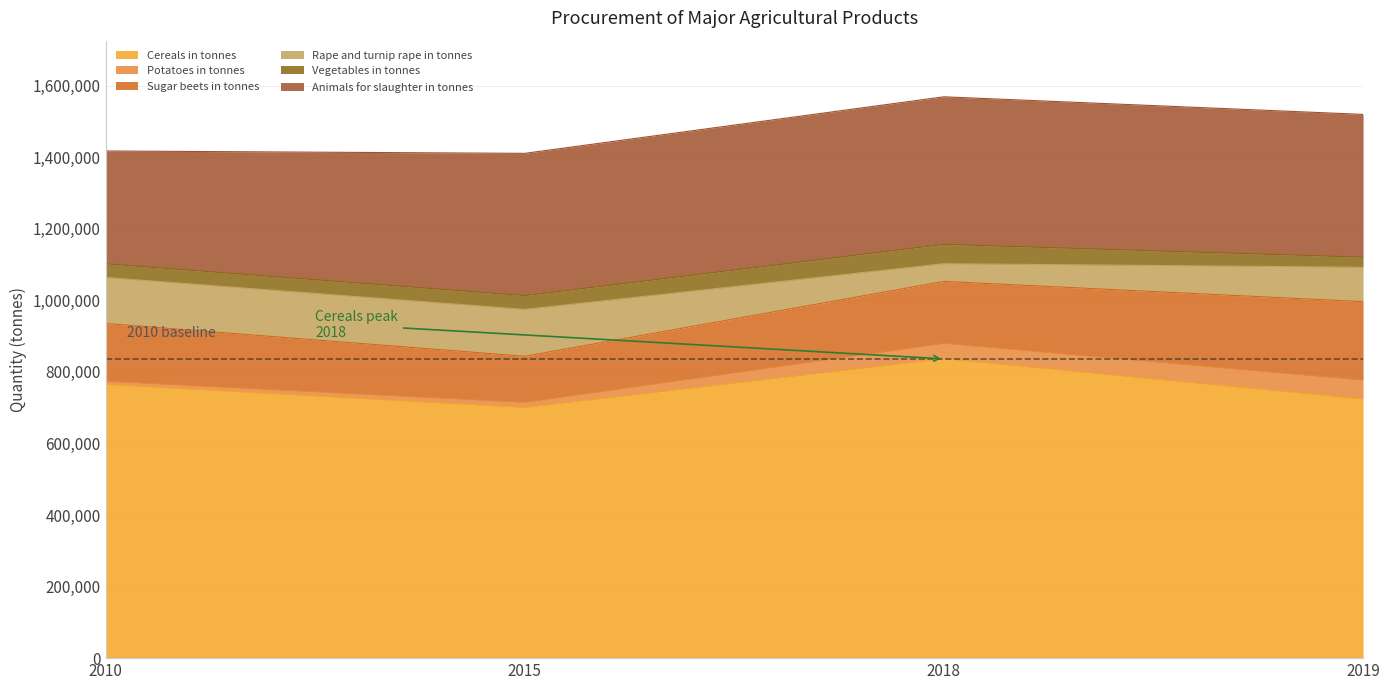

What is the average value of the Sugar beets in tonnes series?

170918